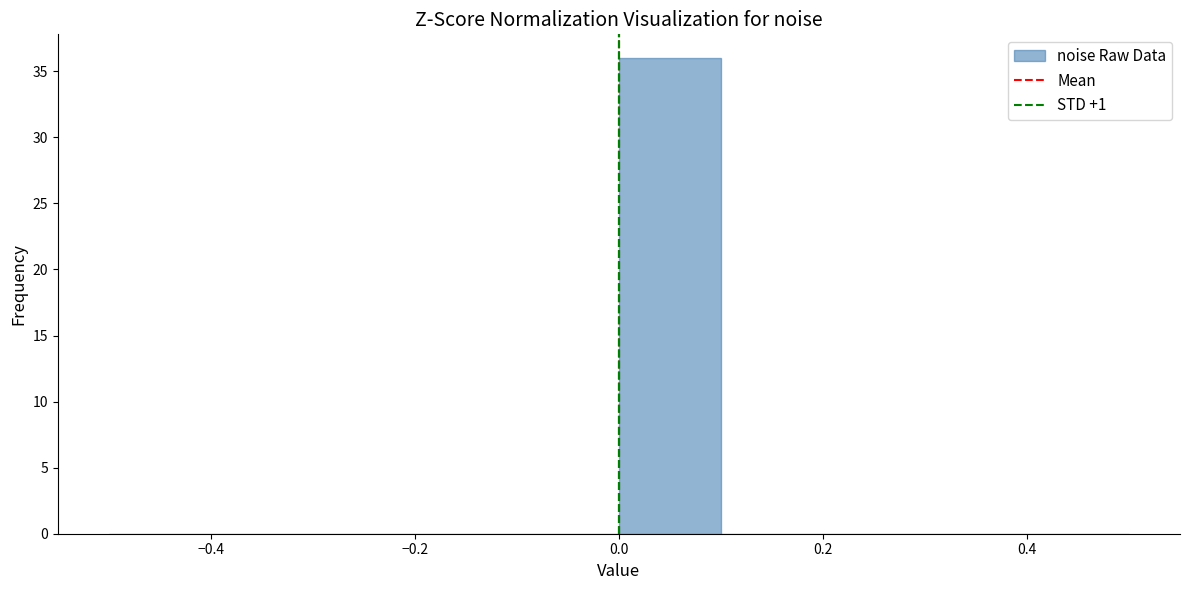

Reading left to right, transcribe this chart: for each bar, give the range it covers on the x-axis and its height. The values are not printed on the chart, so give them approximately, as read against the axis.

-0.5 to -0.4: 0
-0.4 to -0.3: 0
-0.3 to -0.2: 0
-0.2 to -0.1: 0
-0.1 to 0.0: 0
0.0 to 0.1: 36
0.1 to 0.2: 0
0.2 to 0.3: 0
0.3 to 0.4: 0
0.4 to 0.5: 0